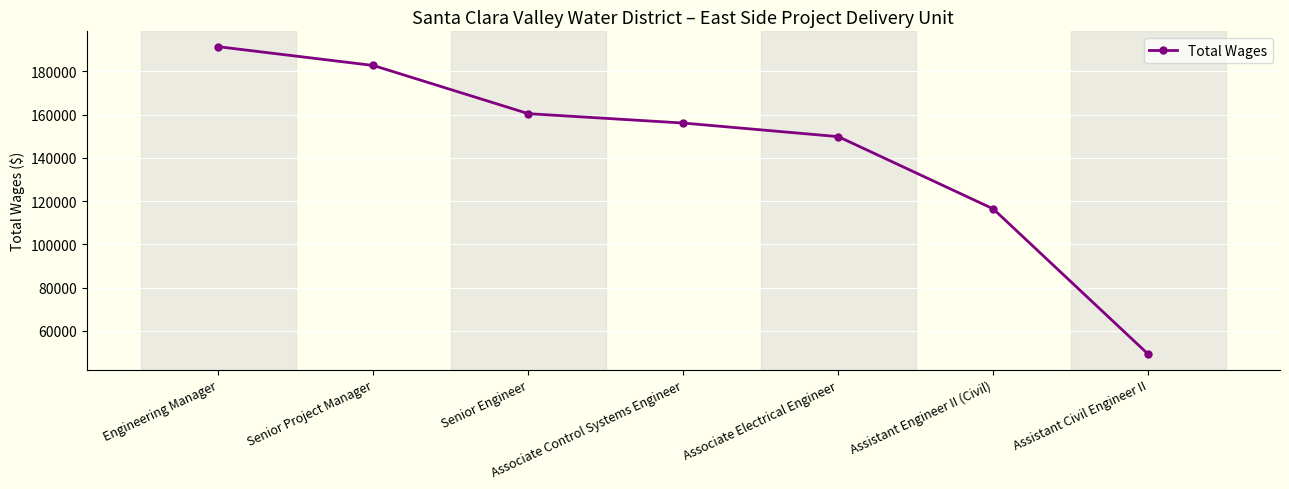

How many values are below 156076?

3